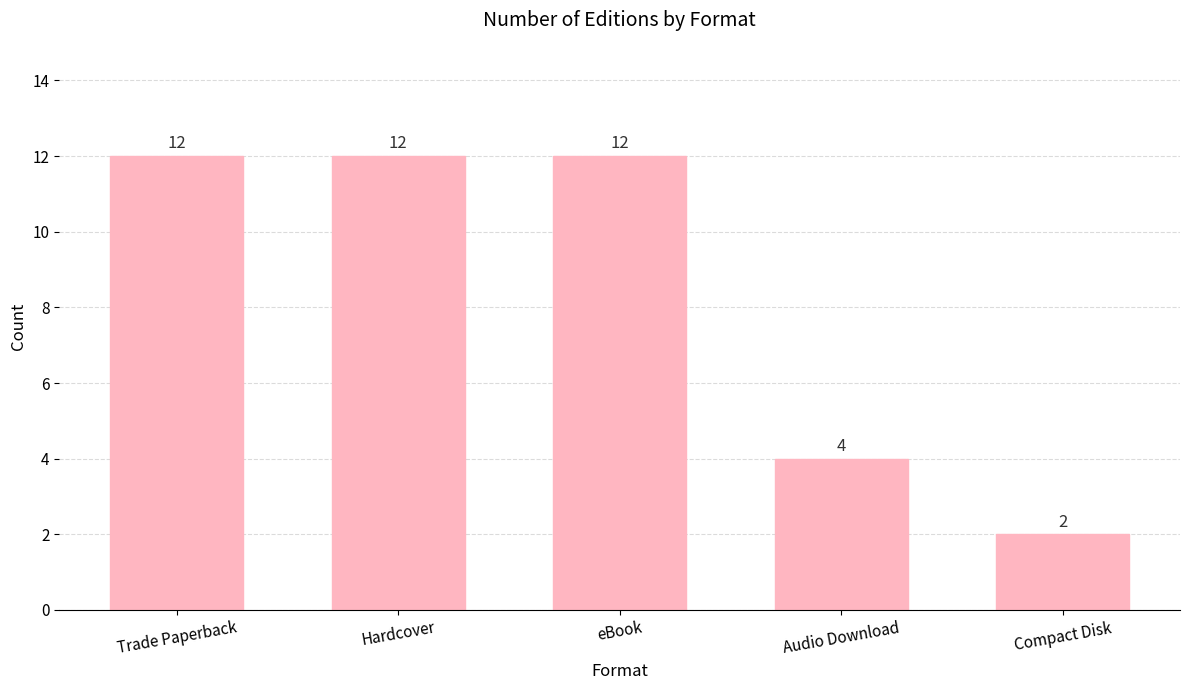

What is the minimum value shown in the chart?

2